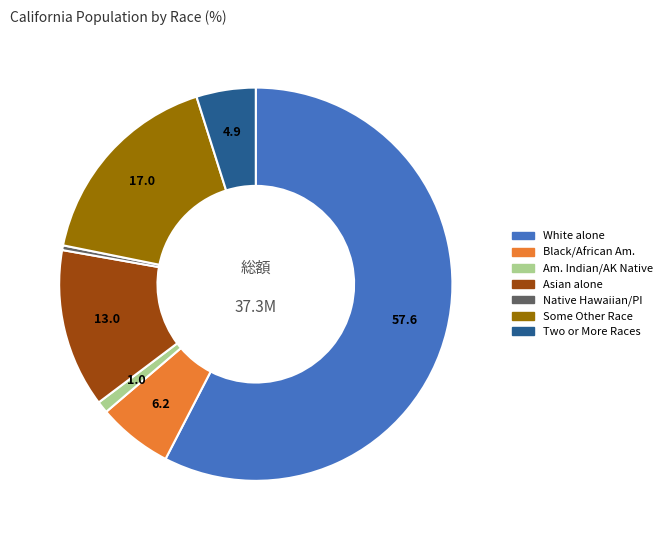

Does any single category account for the majority?

Yes